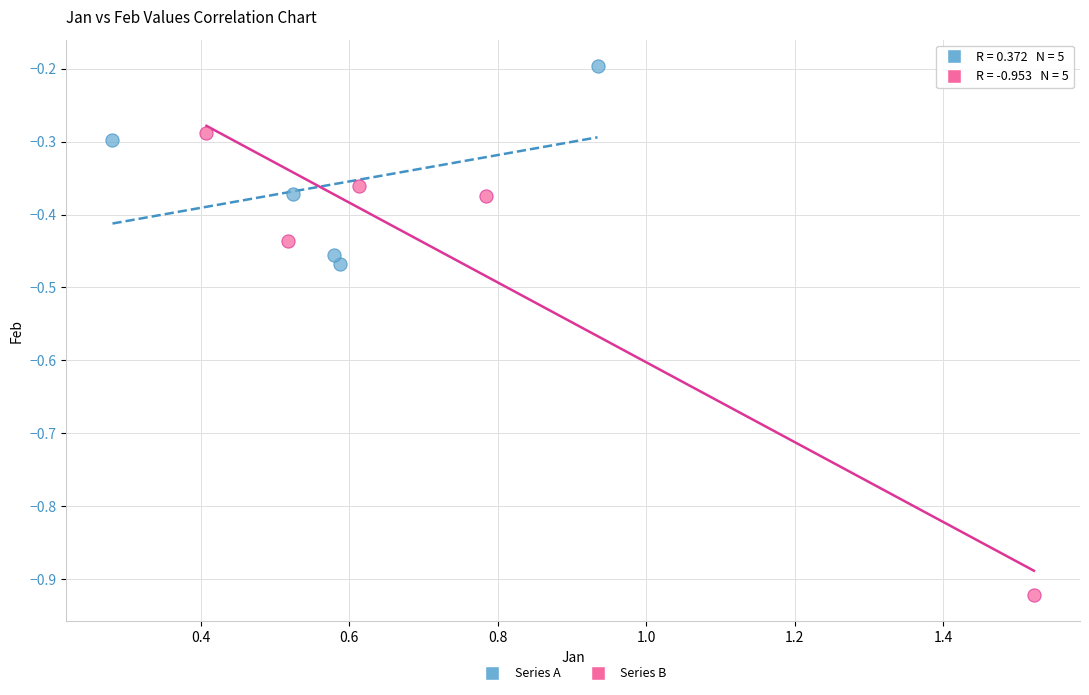

Which series reaches the maximum Y coordinate?

Series A